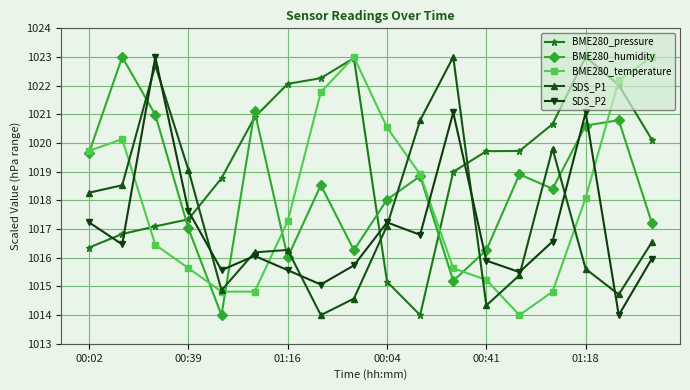

What are all the series names shown in the legend?

BME280_pressure, BME280_humidity, BME280_temperature, SDS_P1, SDS_P2